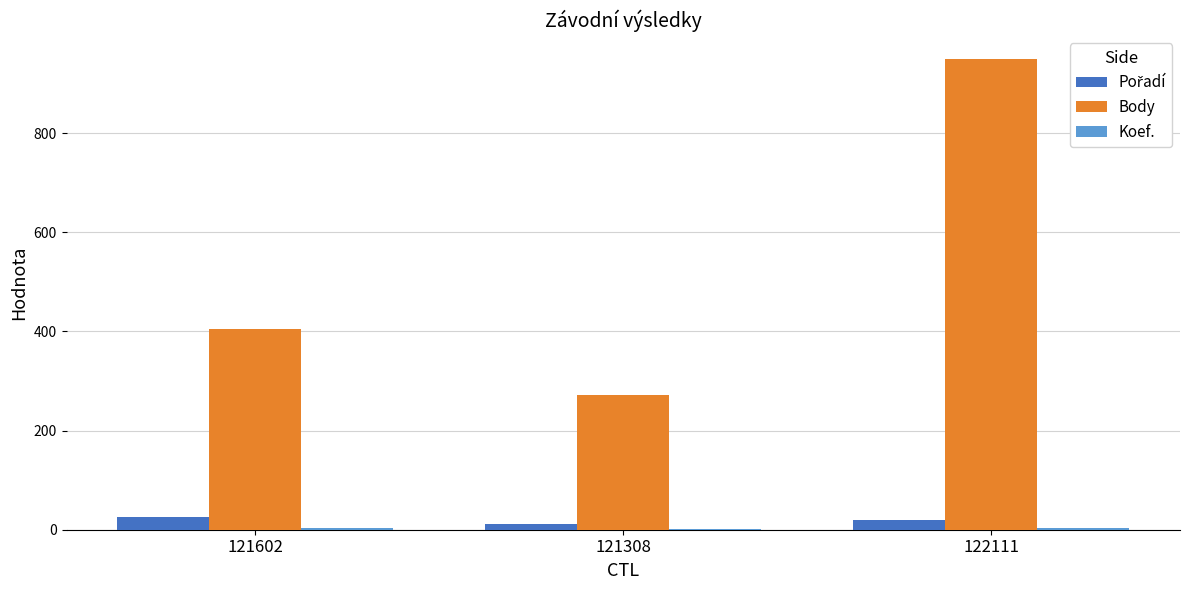

At which category is the sum across all series the highest?

122111